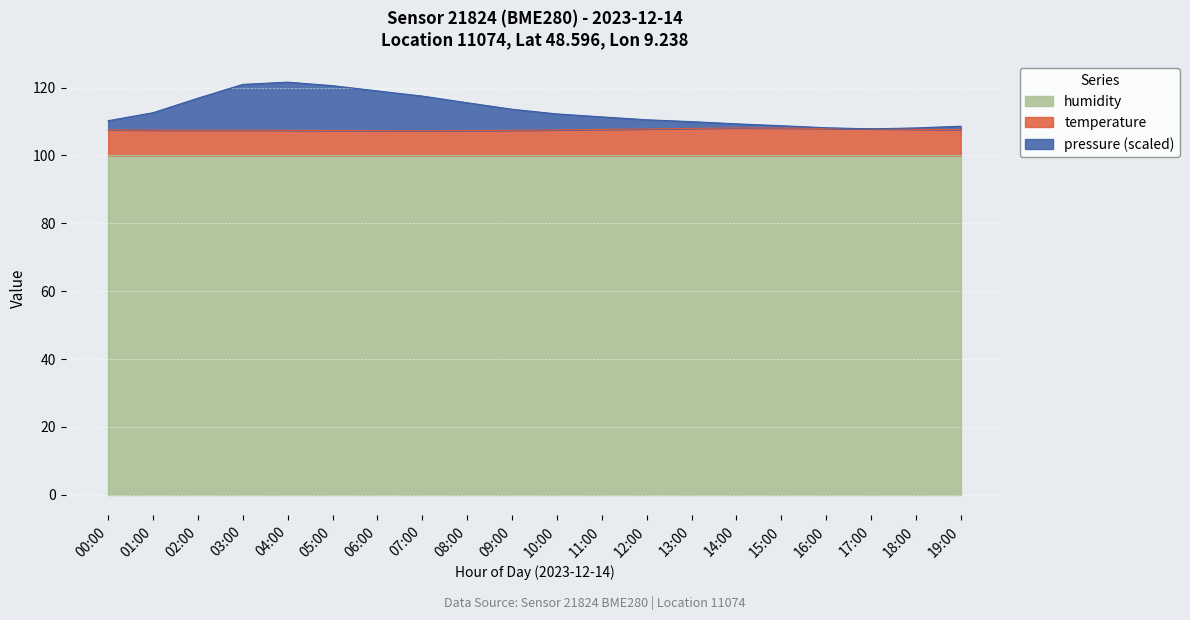

What is the difference between the maximum and minimum values in the pressure series?

13.8